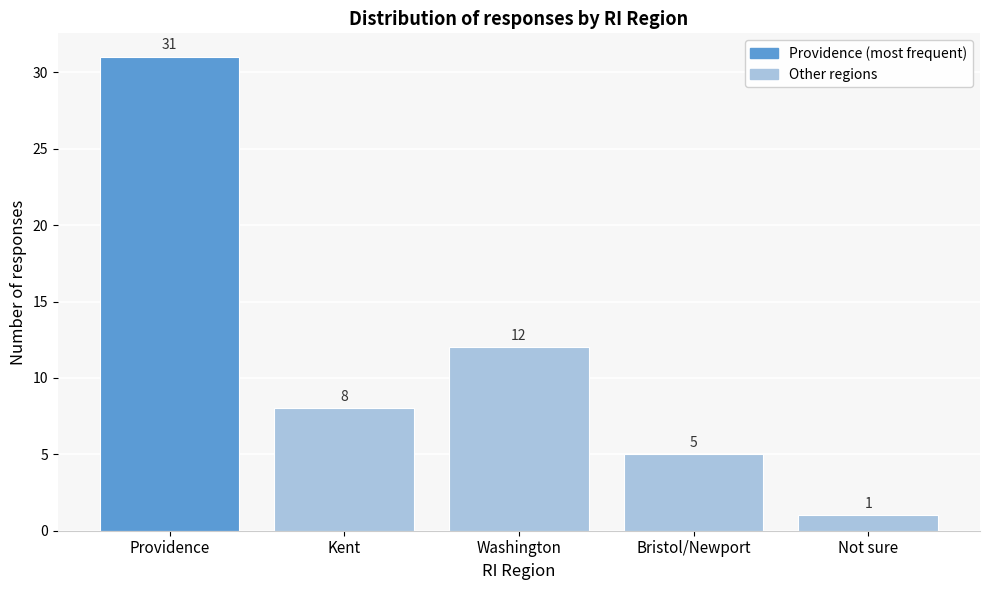

Reading left to right, transcribe all the data shown in this chart.

31	8	12	5	1